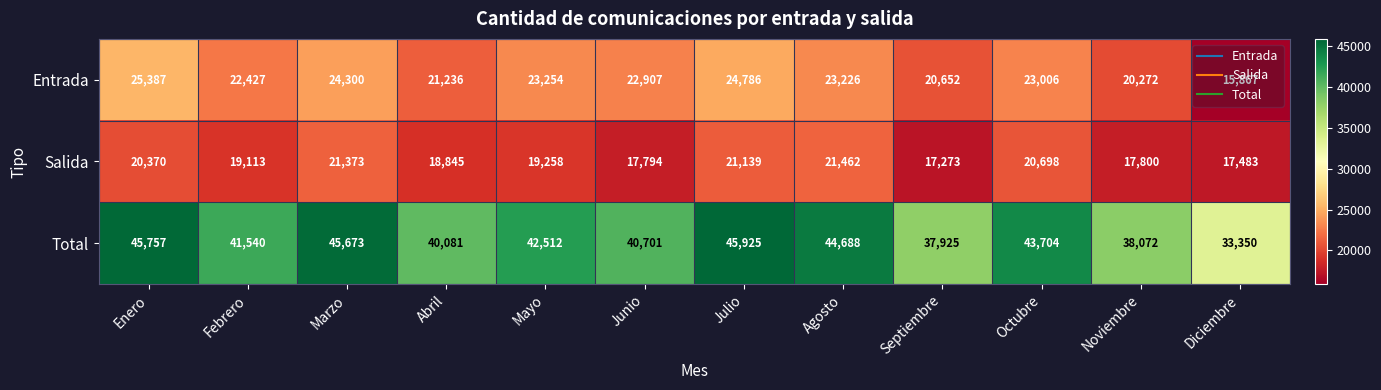

At which label does Entrada reach its peak?

Enero